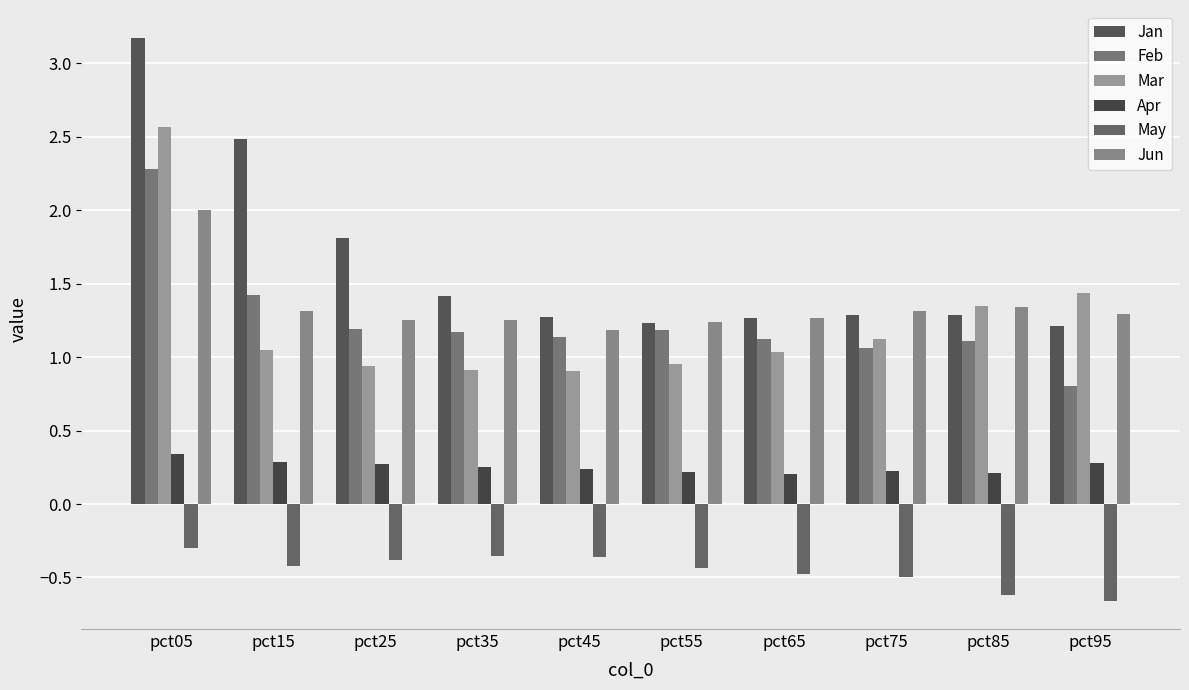

What is the value of the Feb bar at the 10th from the left?

0.8